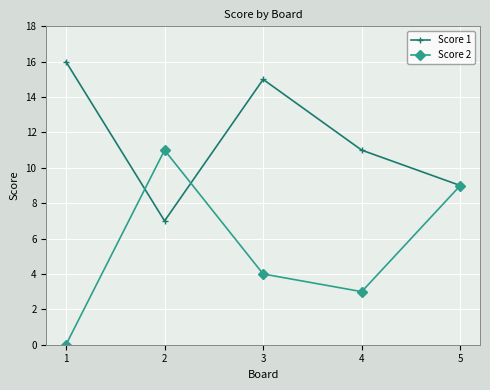

Reading left to right, extract all data points from this chart.

Score 1: 1=16	2=7	3=15	4=11	5=9
Score 2: 1=0	2=11	3=4	4=3	5=9